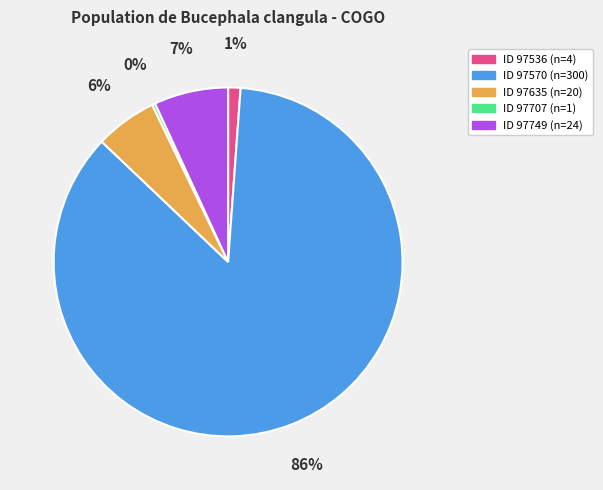

To the nearest percent, what is the difference between the largest and smallest slice percentages?

86%